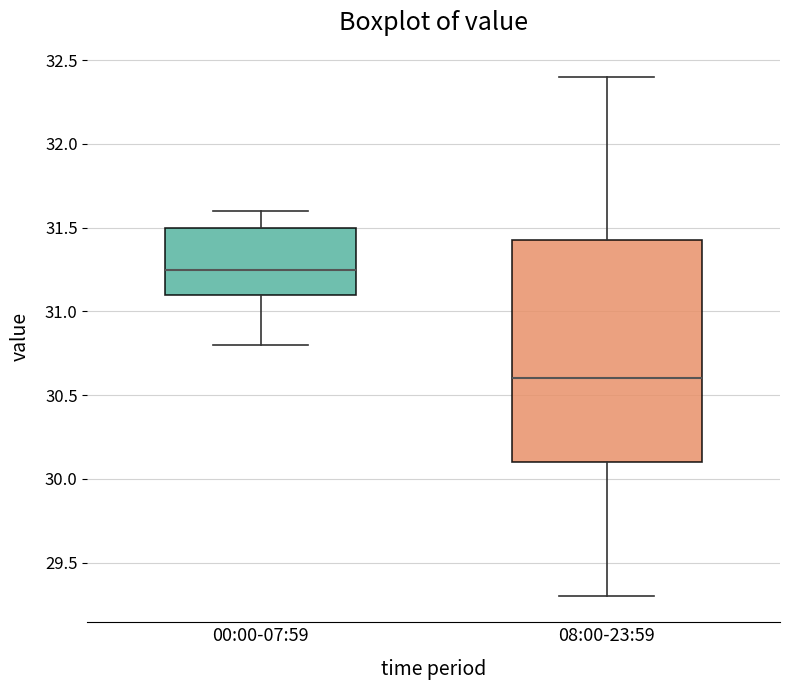

Reading left to right, transcribe this box plot: for each box, give where its median line is, the range the box spans, and where its two whiskers end, as read against the y-axis. The values are not printed on the chart, so give them approximately, as read against the axis.

00:00-07:59: median 31.25, box 31.10 to 31.50, whiskers 30.80 to 31.60
08:00-23:59: median 30.60, box 30.10 to 31.45, whiskers 29.30 to 32.40